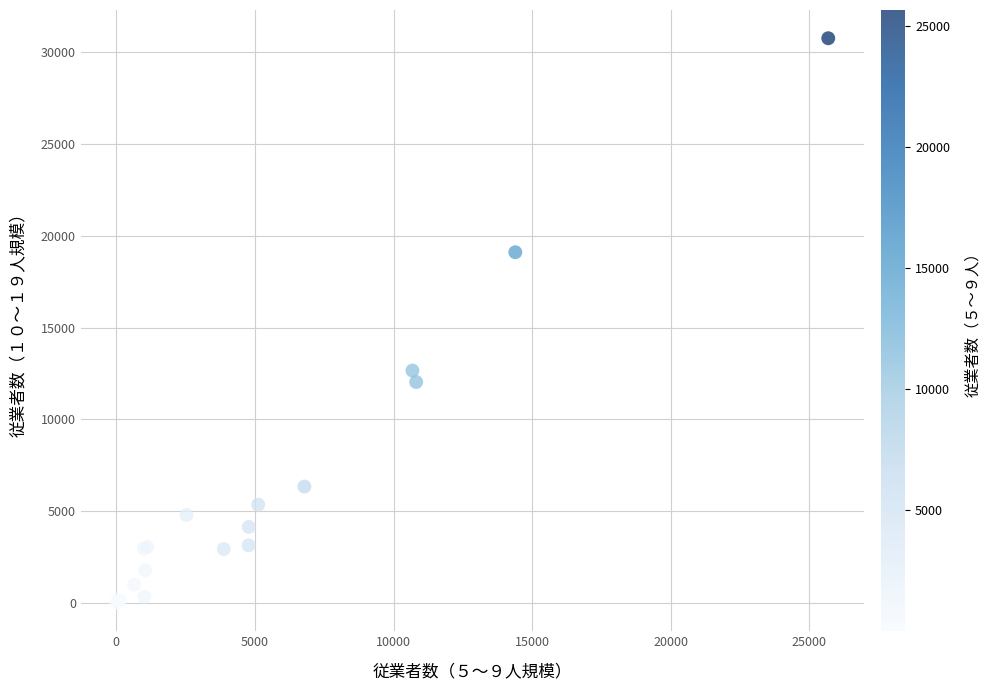

What Y value in the scatter plot is closest to 15383?

12663